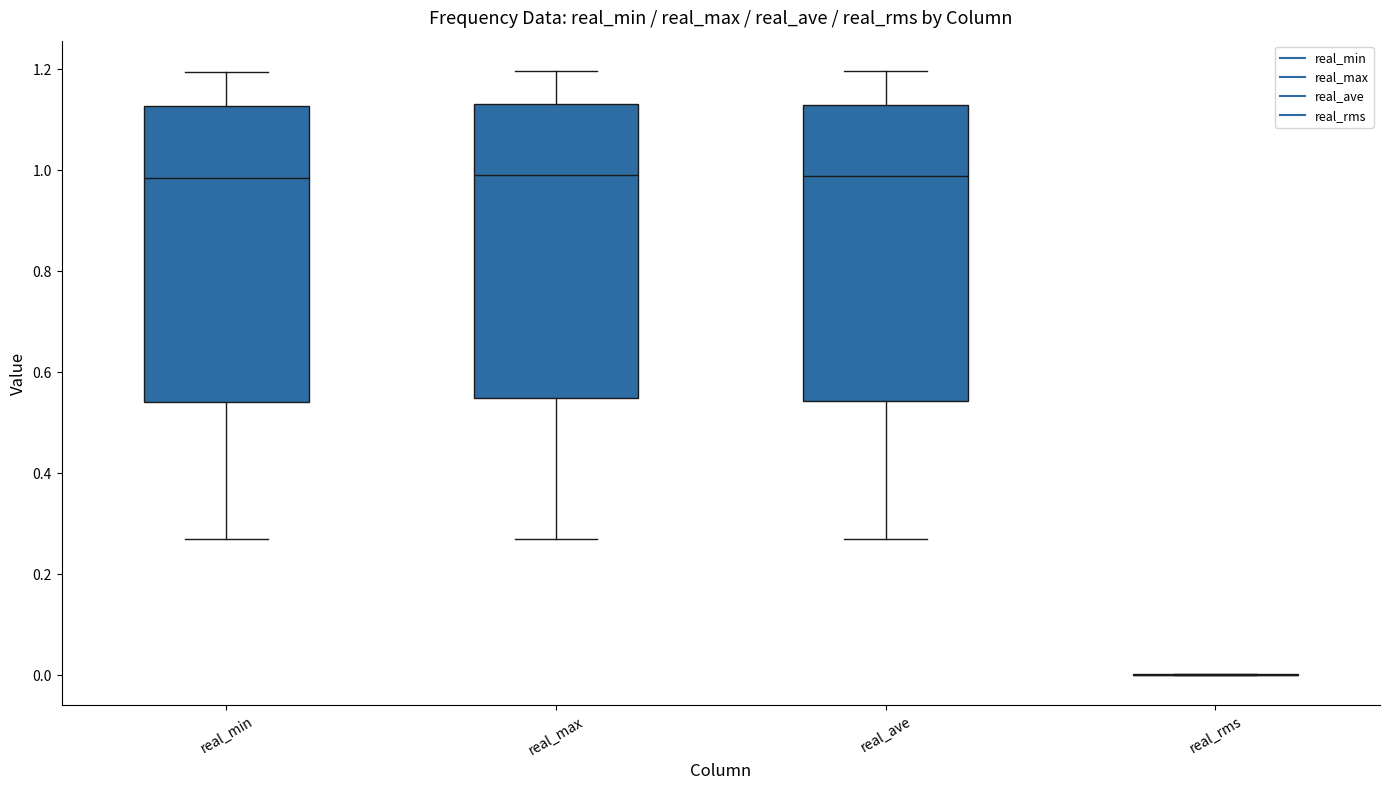

Reading left to right, transcribe this box plot: for each box, give where its median line is, the range the box spans, and where its two whiskers end, as read against the y-axis. The values are not printed on the chart, so give them approximately, as read against the axis.

real_min: median 0.98, box 0.54 to 1.12, whiskers 0.28 to 1.20
real_max: median 0.98, box 0.54 to 1.14, whiskers 0.28 to 1.20
real_ave: median 0.98, box 0.54 to 1.12, whiskers 0.28 to 1.20
real_rms: box collapsed to a line at 0.00, whiskers 0.00 to 0.00